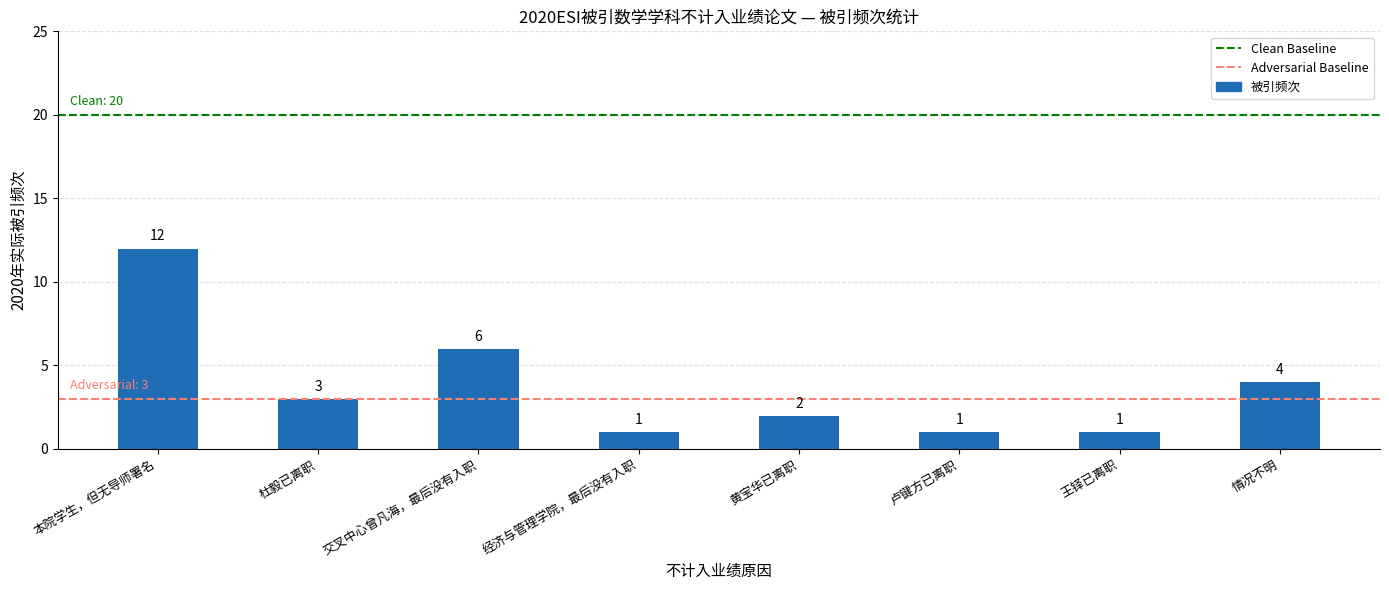

What is the ratio of the value at 本院学生，但无导师署名 to the value at 交叉中心曾凡海，最后没有入职?

2.0